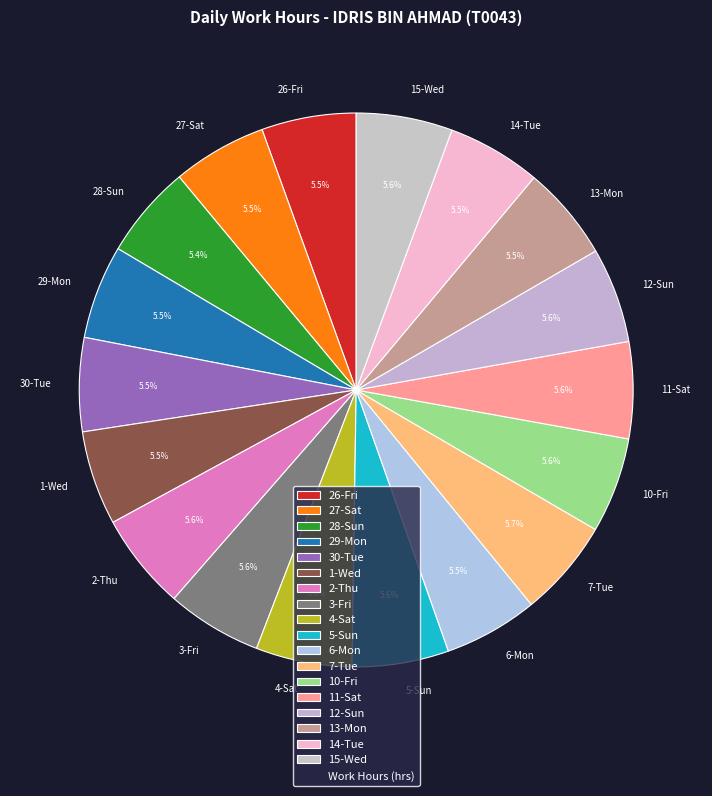

What percentage do 4-Sat and 10-Fri together represent?

11.2%